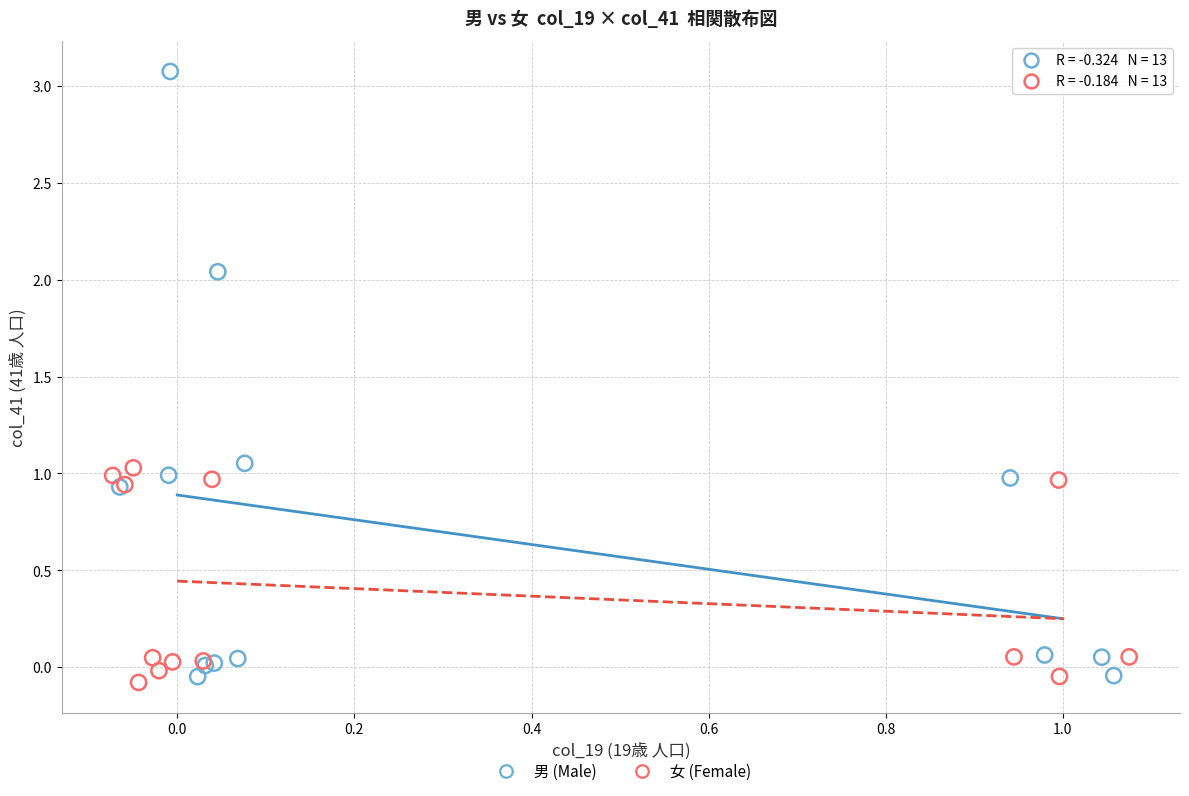

Which series has the largest Y range (max minus min)?

男 (Male)